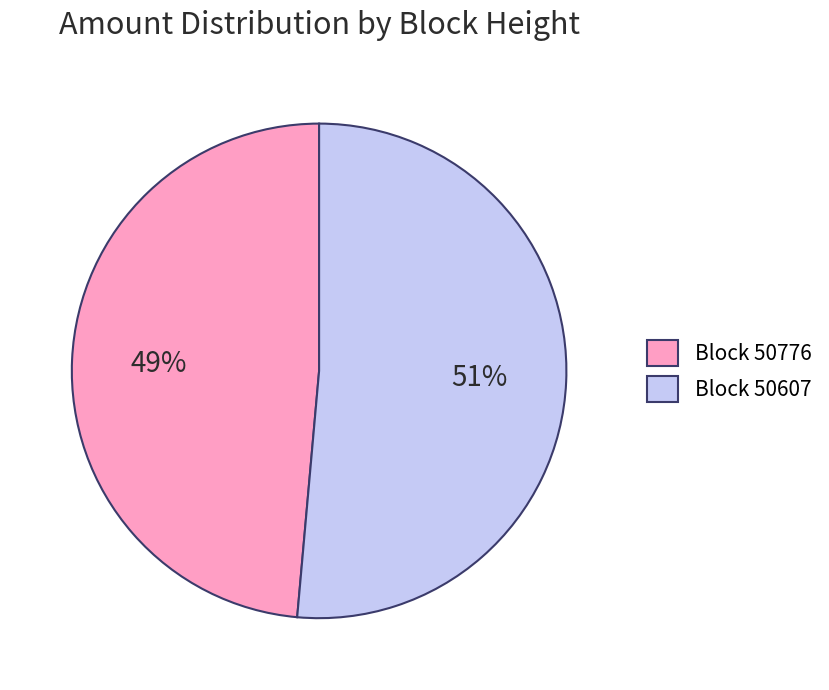

Which has a higher value, Block 50776 or Block 50607?

Block 50607